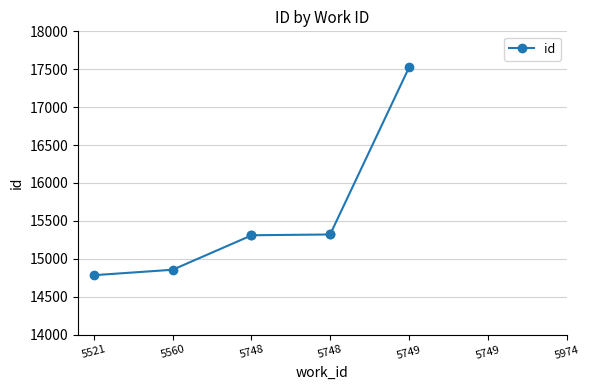

Approximately how many times larger is the value at 5974 compared to 5521?

1.2